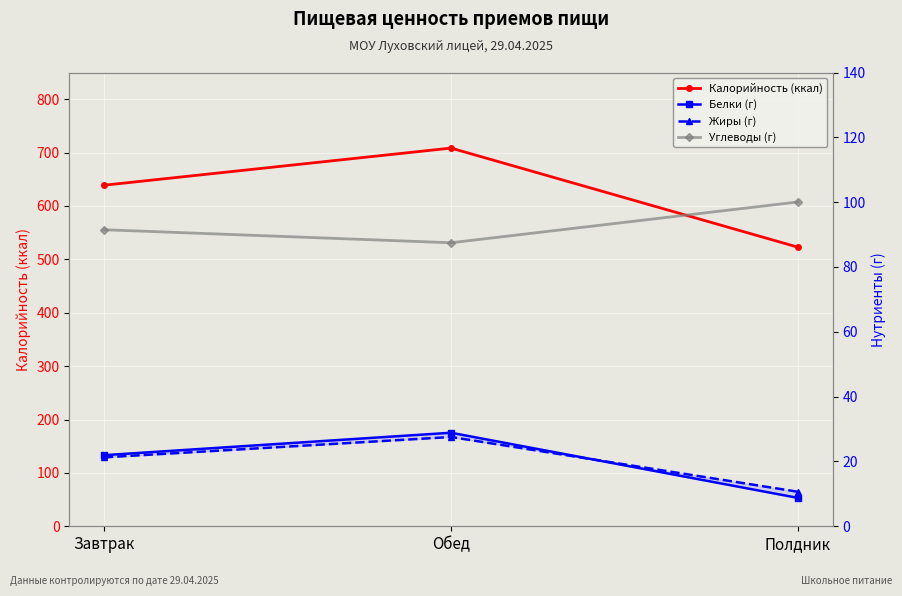

Reading left to right, list all the values displayed in this chart.

Калорийность (ккал): 638.8	708.4	522.8
Белки (г): 21.9	28.9	8.8
Жиры (г): 21.3	27.5	10.6
Углеводы (г): 91.5	87.5	100.1